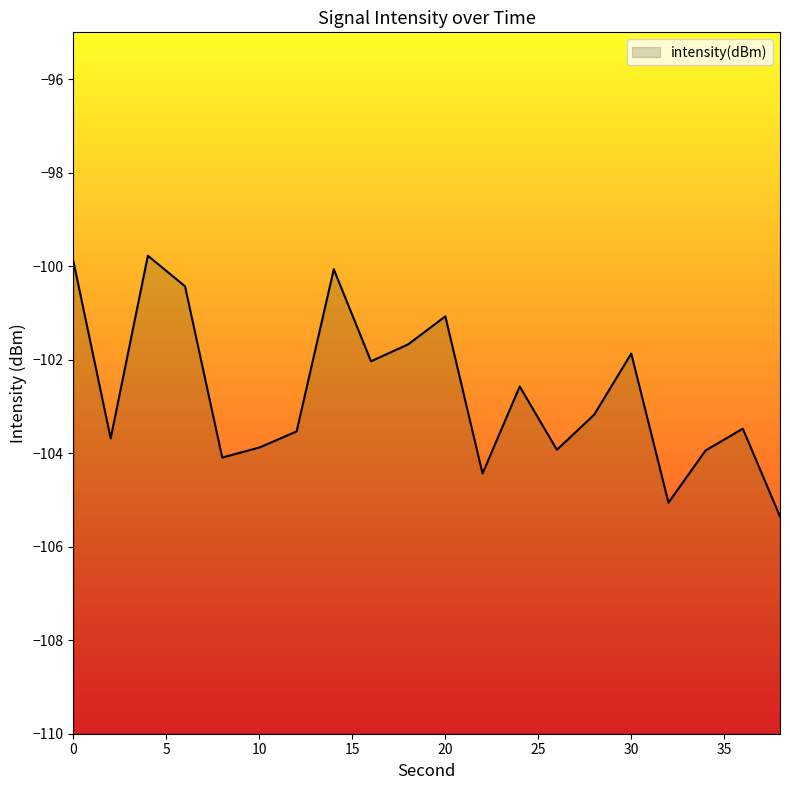

Reading left to right, list all the values displayed in this chart.

-99.9	-103.7	-99.8	-100.4	-104.1	-103.9	-103.5	-100.1	-102.0	-101.7	-101.1	-104.4	-102.6	-103.9	-103.2	-101.9	-105.1	-103.9	-103.5	-105.4